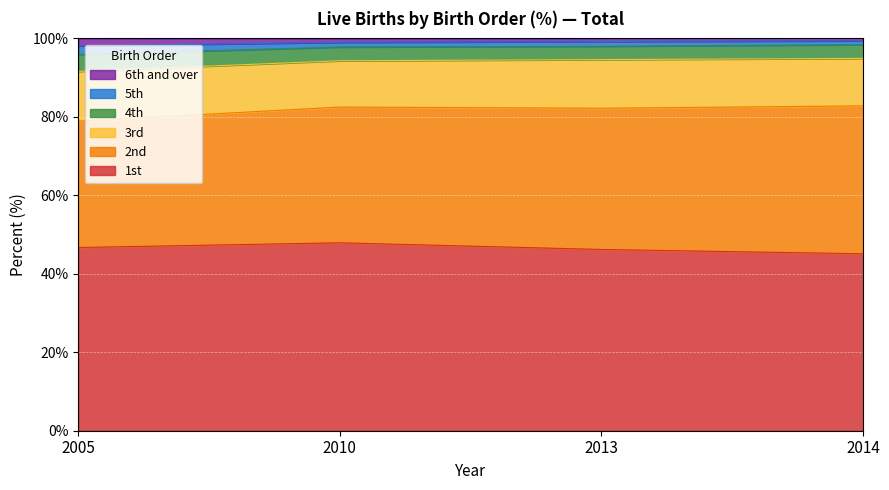

What is the difference between the second highest and second lowest values in the 5th series?

0.2